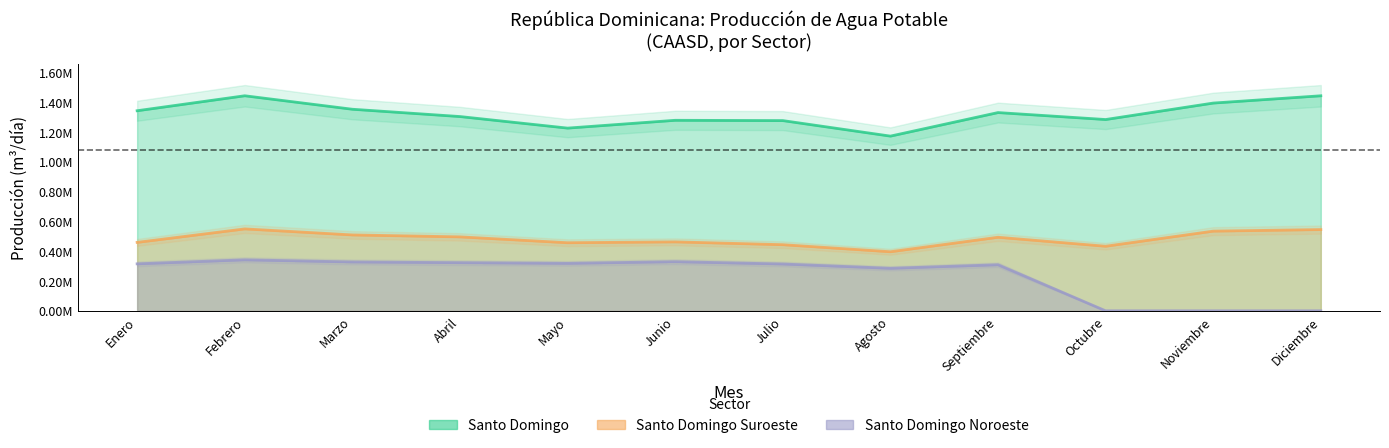

True or false: Santo Domingo has more than 2 interior local peaks.

True